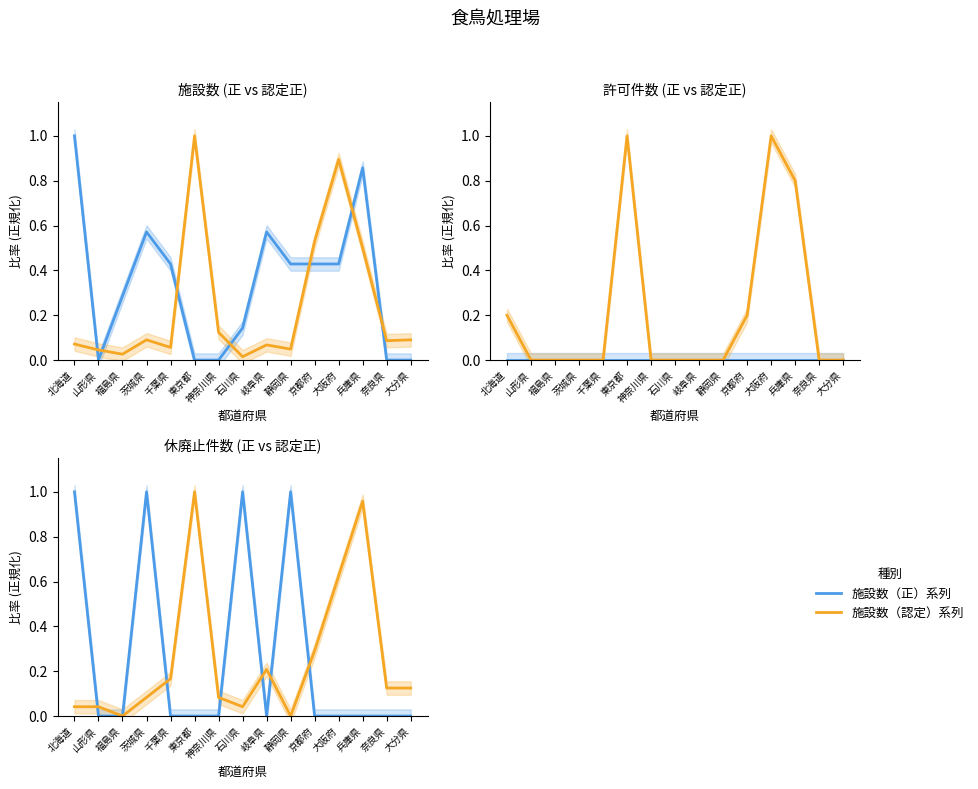

How many lines are shown in the chart?

6